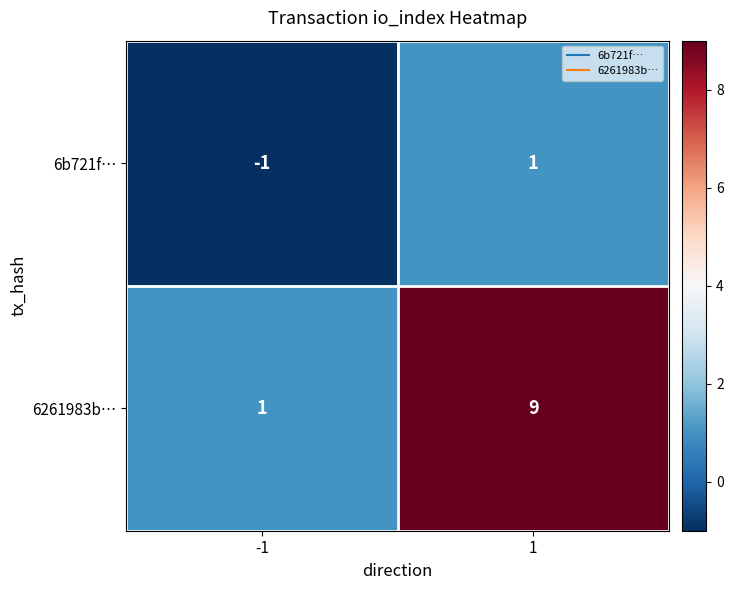

How many categories are shown in the chart?

2